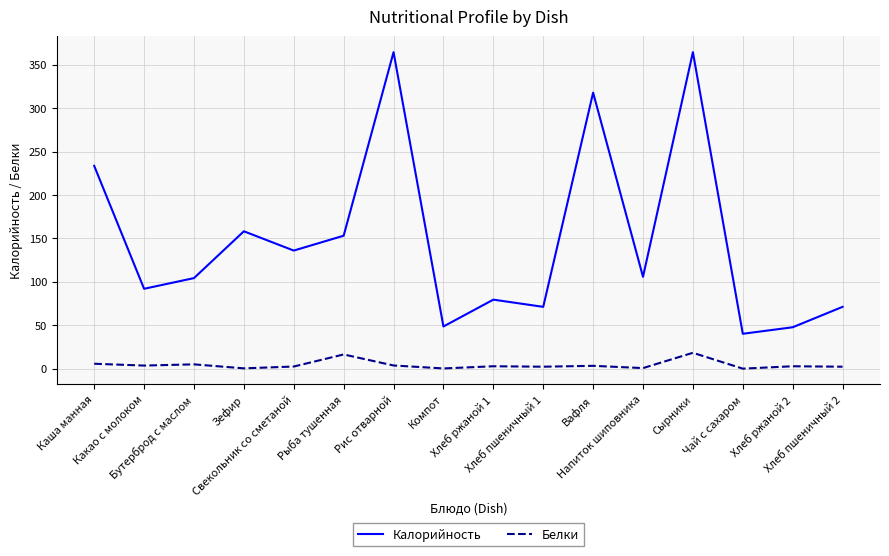

Is the value of Калорийность at Напиток шиповника greater than the value of Белки at Рыба тушенная?

Yes